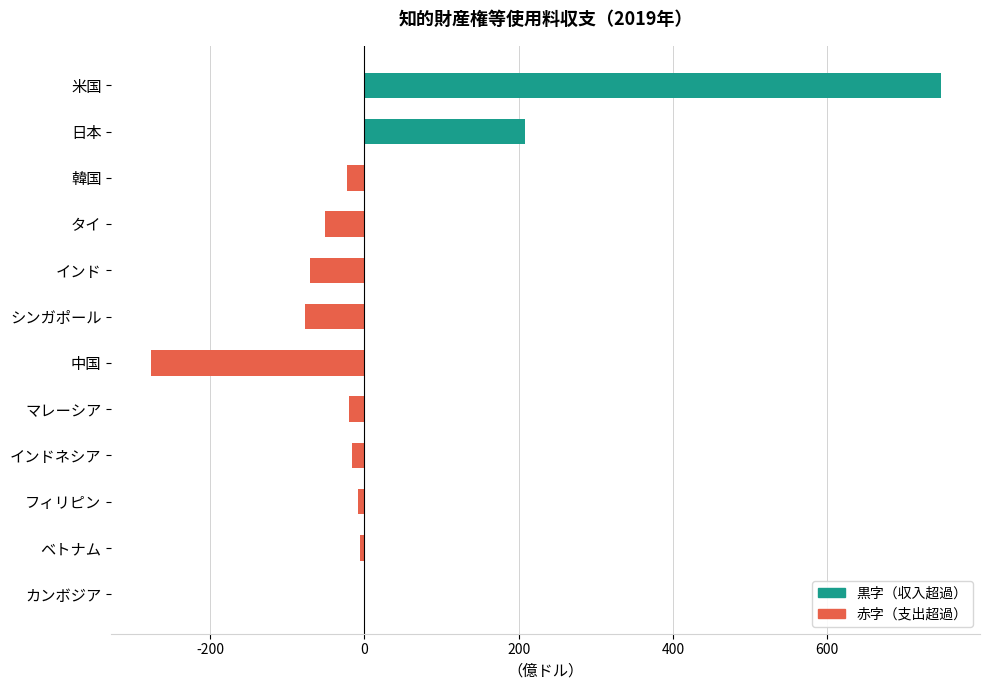

What is the maximum value shown in the chart?

746.7